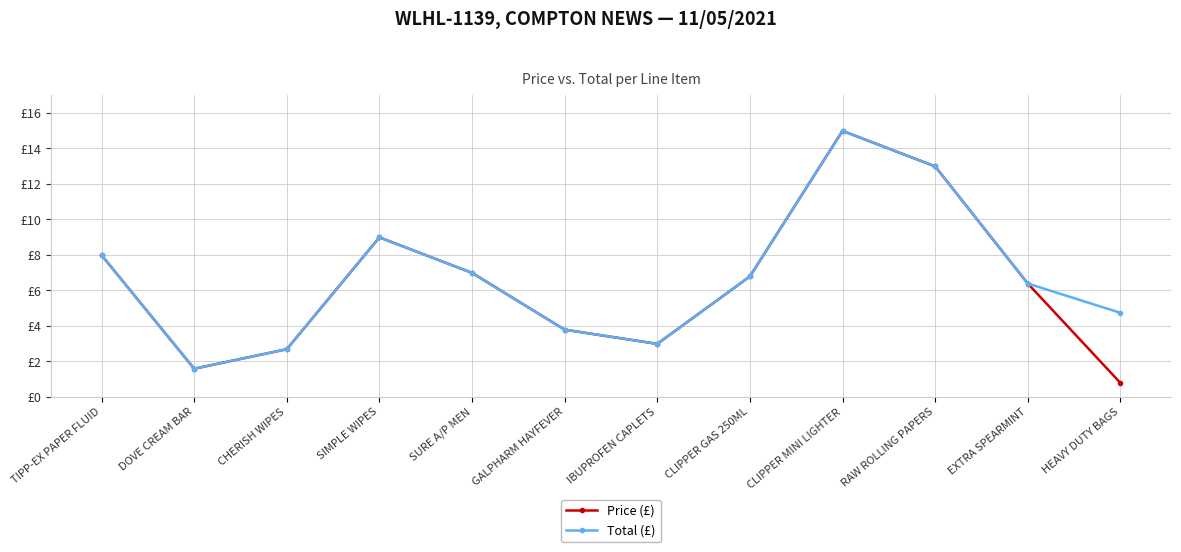

At how many categories does at least one series exceed 2?

11